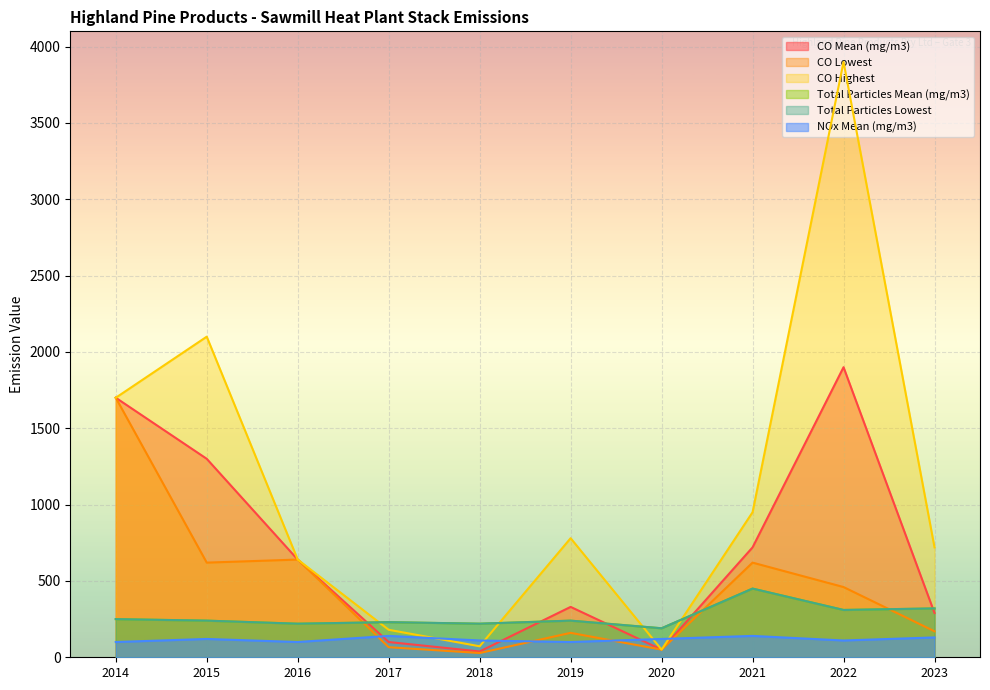

Which series has the largest total across all categories?

CO Highest